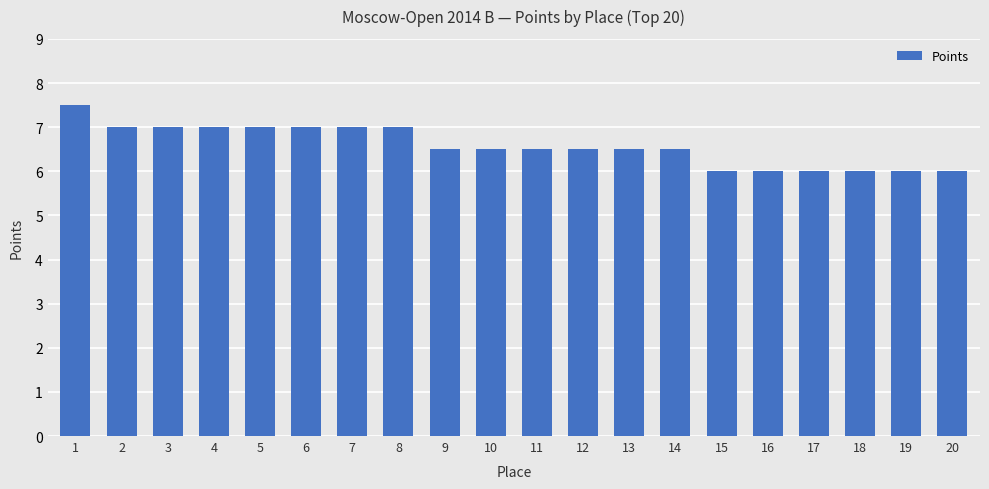

Are the bars horizontal?

No